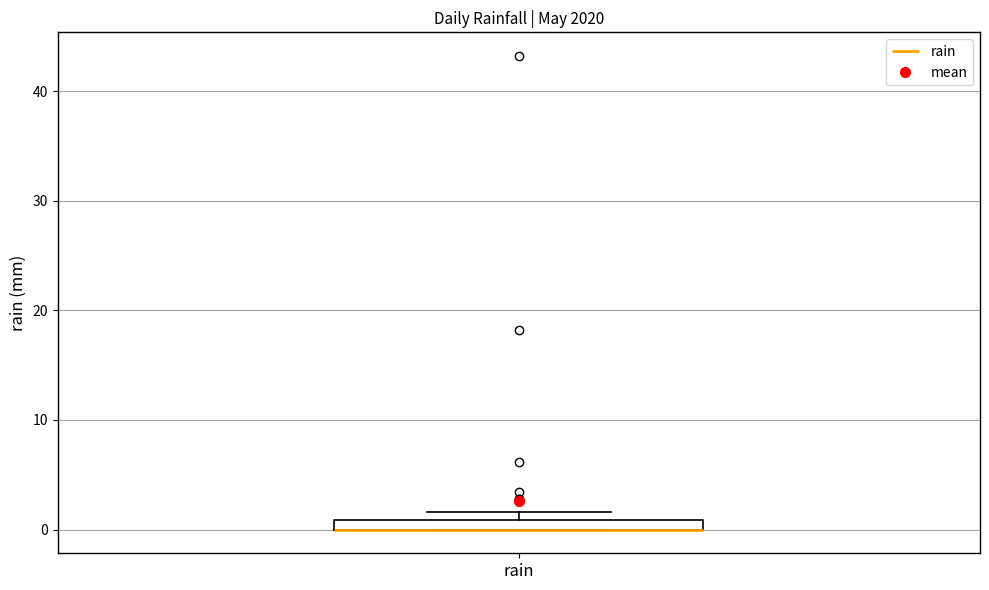

Where is the lower edge of the box for rain on the y-axis? The values are not printed on the chart, so give them approximately, as read against the axis.

0